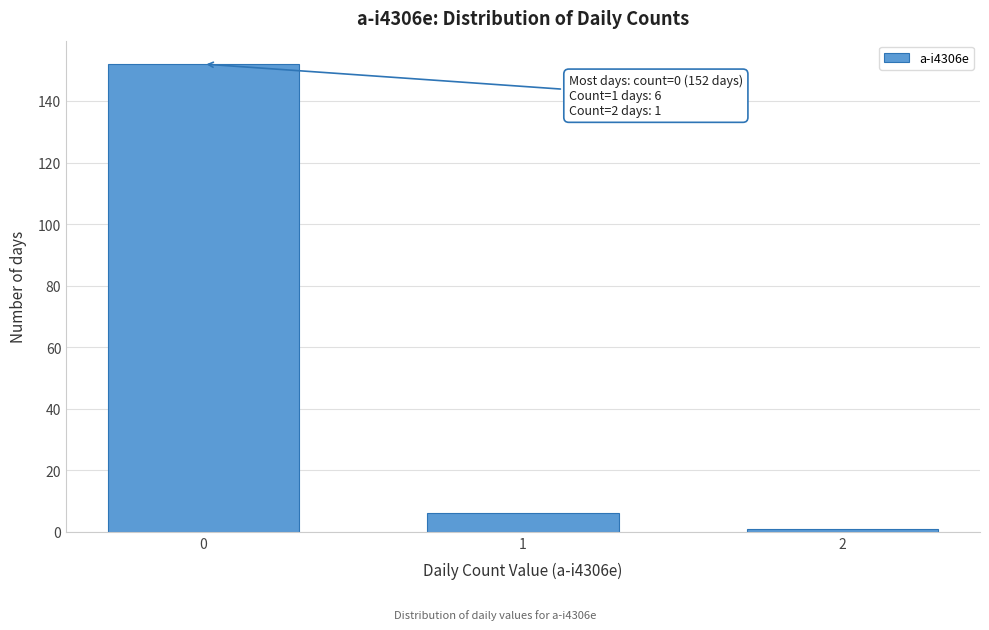

Reading left to right, extract all data points from this chart.

0=152	1=6	2=1